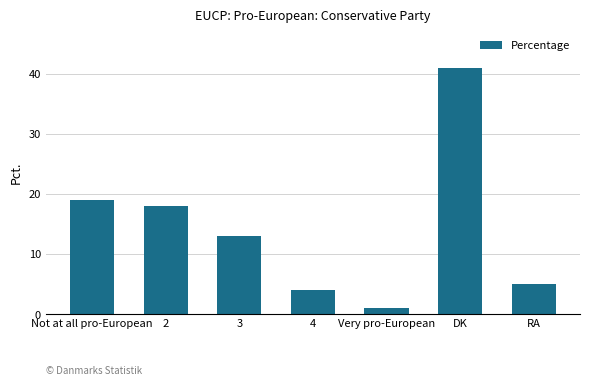

What is the minimum value shown in the chart?

1